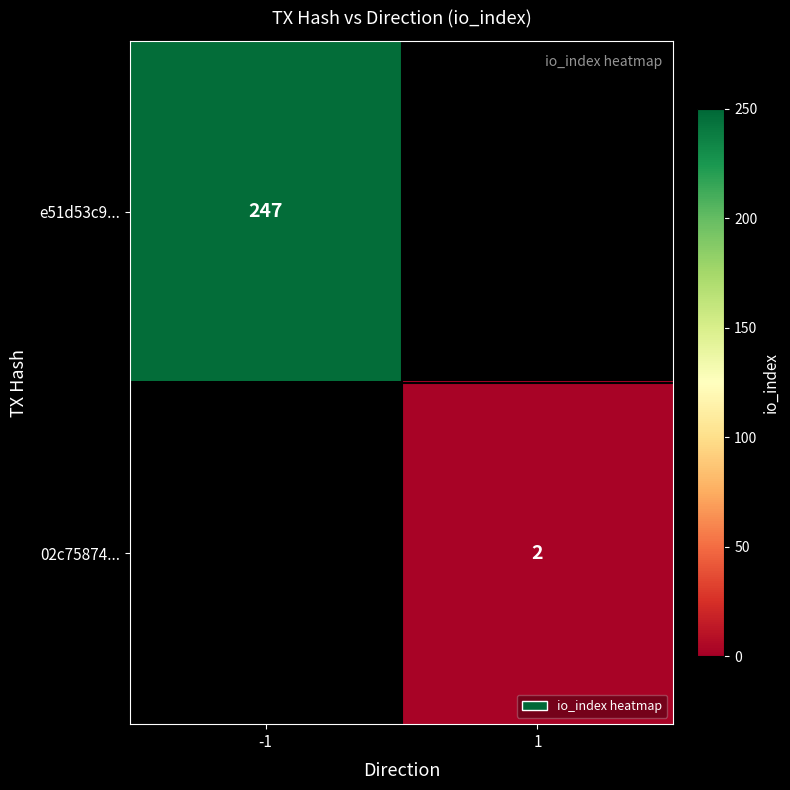

The e51d53c9... series shows 247 at -1. True or false?

True